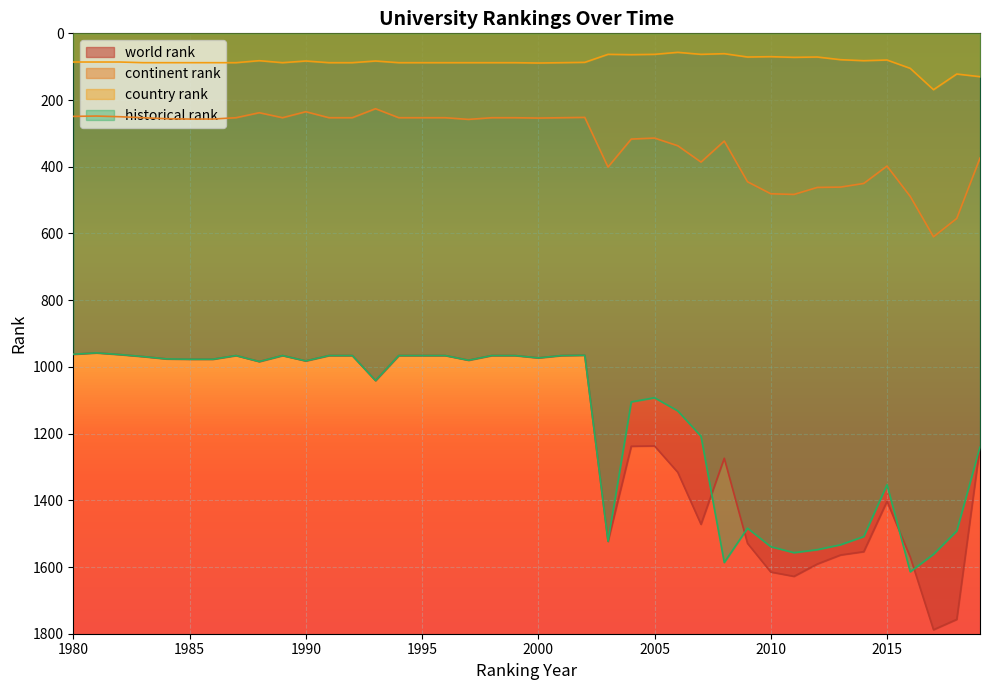

At 1988, list the series in order from smallest to largest.

country rank, continent rank, world rank, historical rank